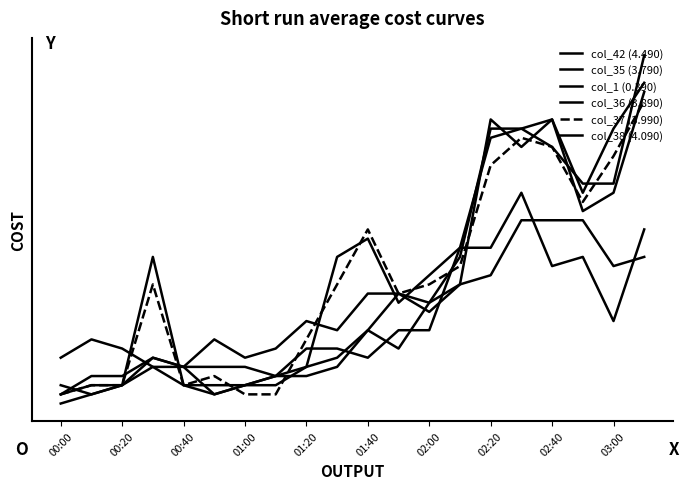

Does the chart have visible grid lines?

No